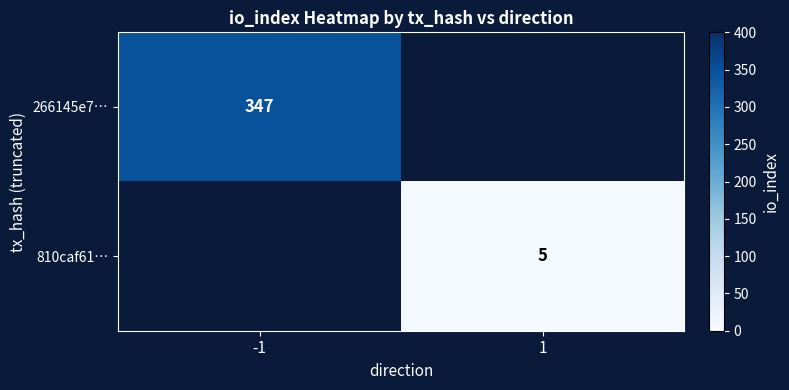

True or false: 266145e7… has a value of 558 at -1.

False